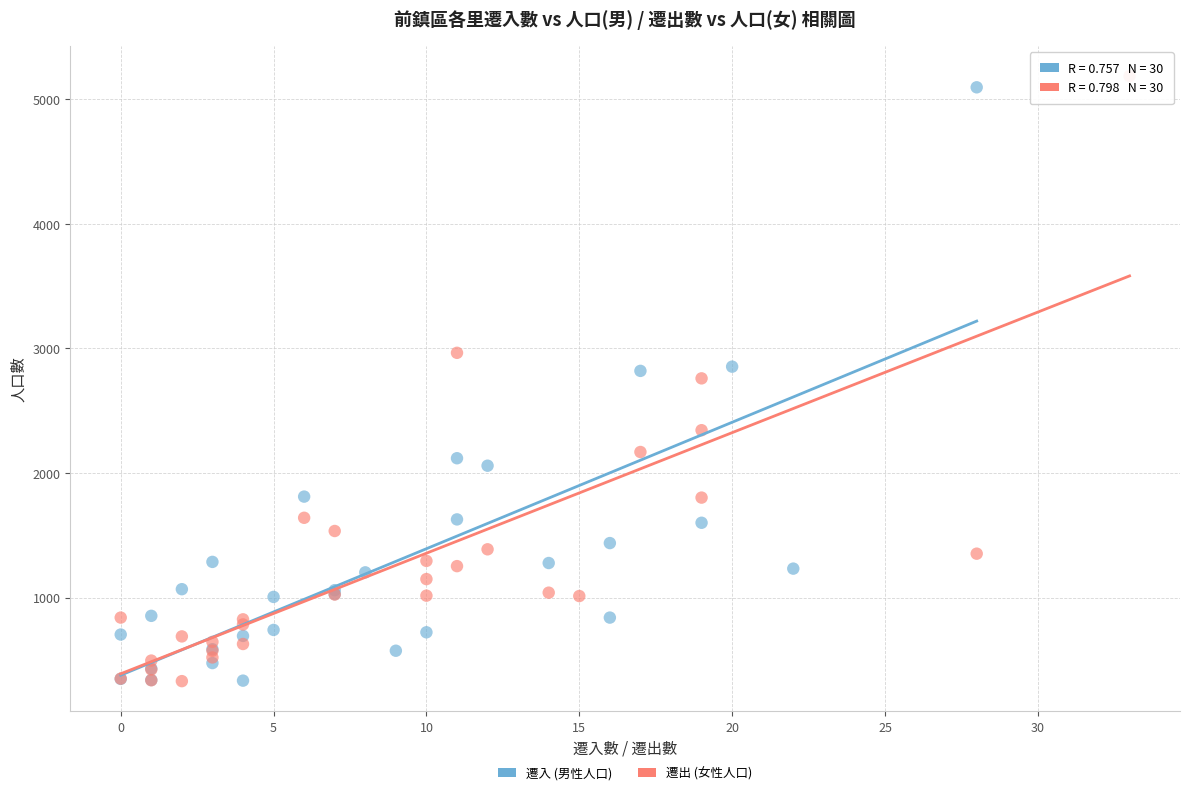

Which series has the widest spread of Y values?

遷出 (女性人口)